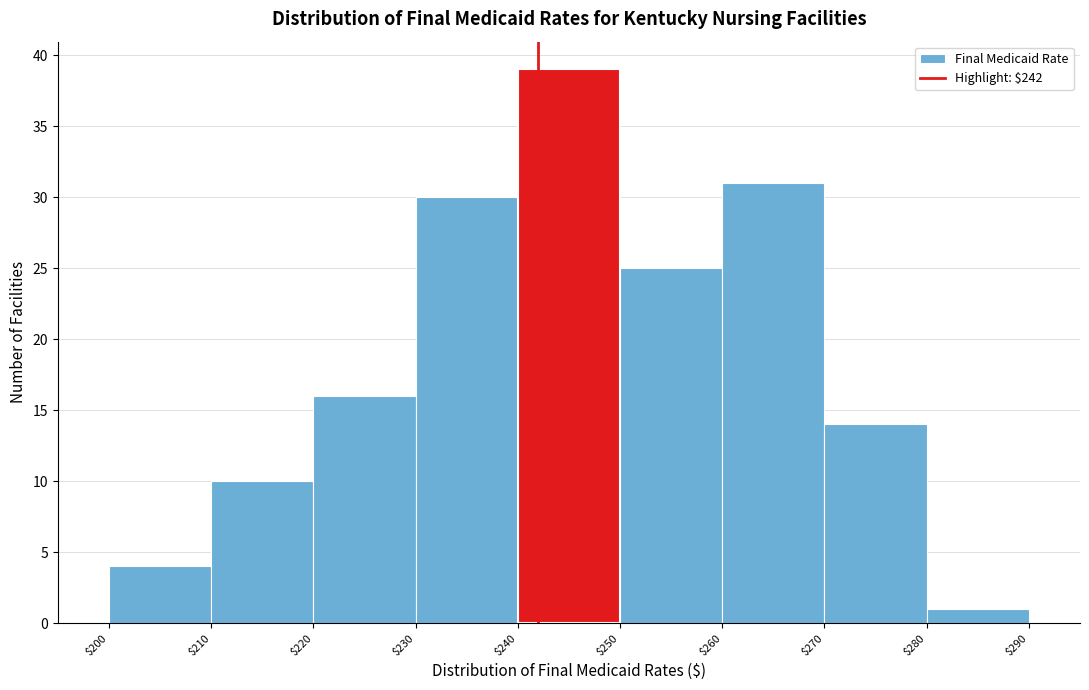

Reading left to right, transcribe this chart: for each bar, give the range it covers on the x-axis and its height. The values are not printed on the chart, so give them approximately, as read against the axis.

$200 to $210: 4
$210 to $220: 10
$220 to $230: 16
$230 to $240: 30
$240 to $250: 39
$250 to $260: 25
$260 to $270: 31
$270 to $280: 14
$280 to $290: 1